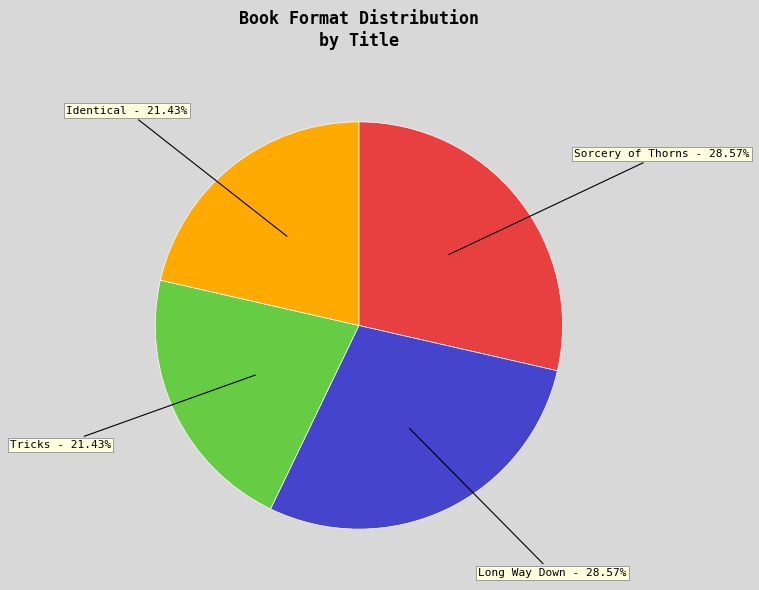

Approximately how many times larger is the value at Long Way Down compared to Tricks?

1.3